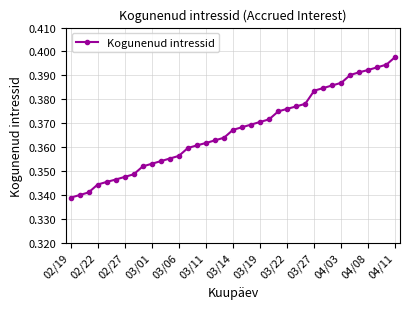

What is the sum of all values?

13.6